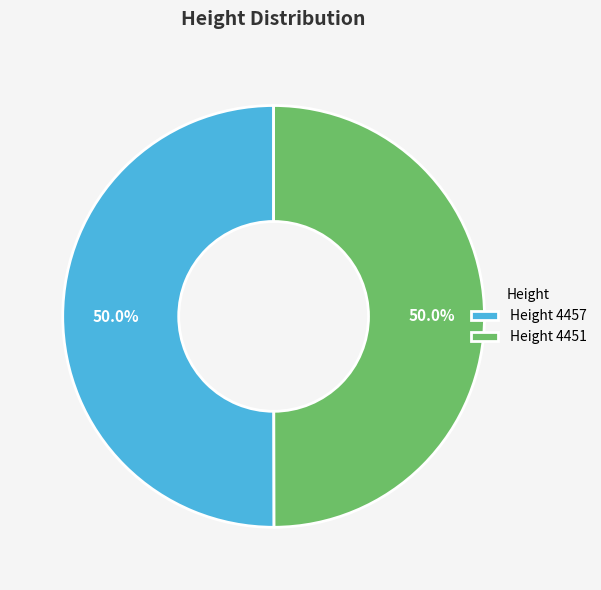

Combined, do Height 4457 and Height 4451 account for over 50%?

Yes